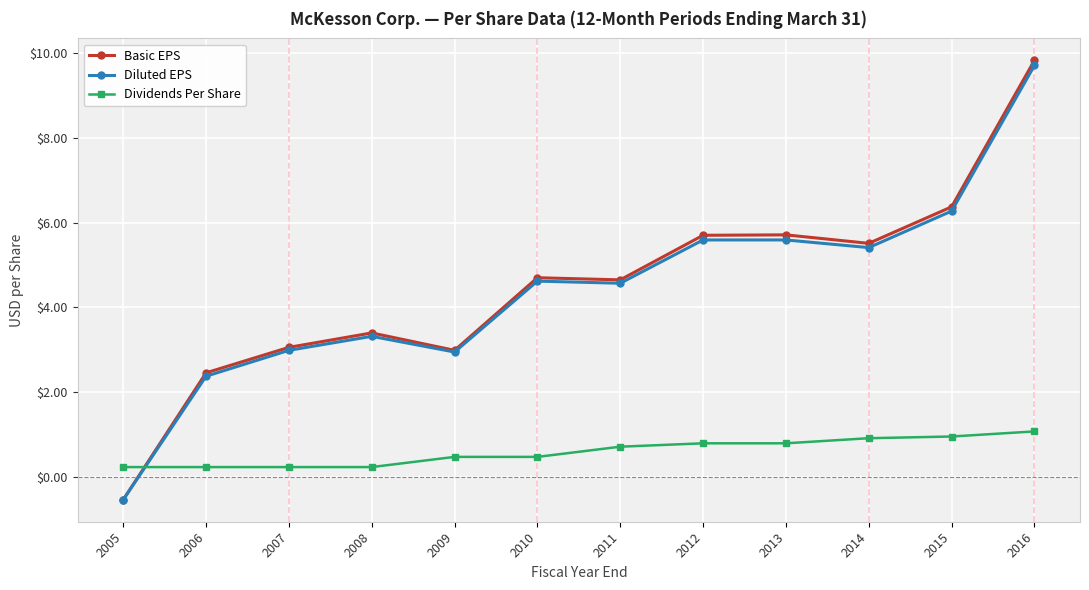

What is the total value across all series at 2016?

20.6